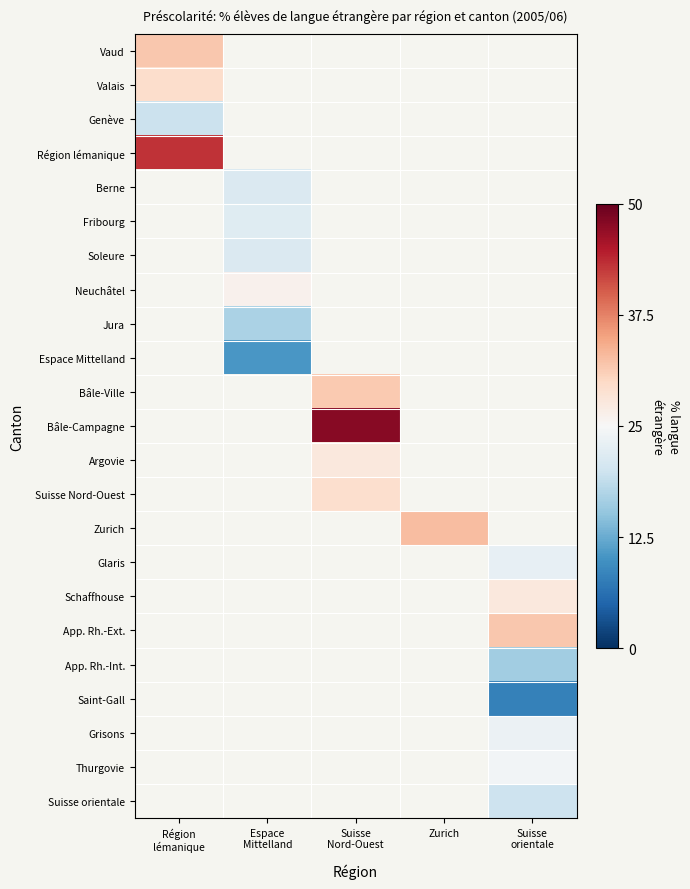

At which label does Berne reach its peak?

Région lémanique